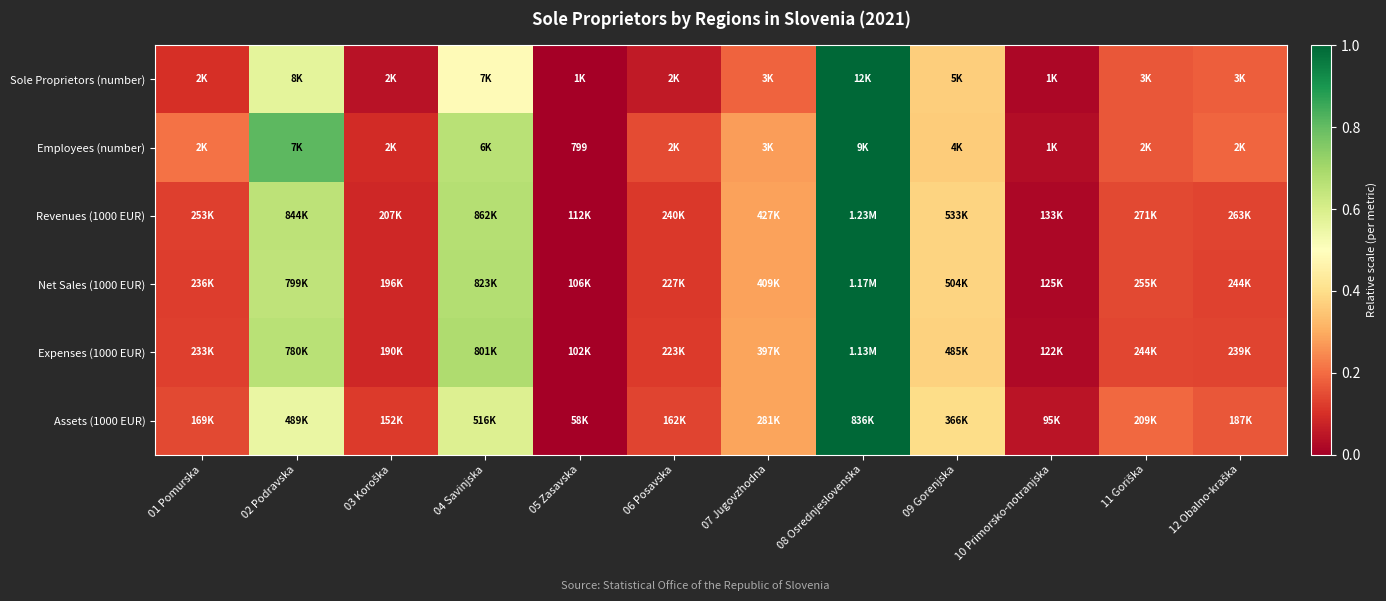

What is the total value across all series at 09 Gorenjska?

2.2